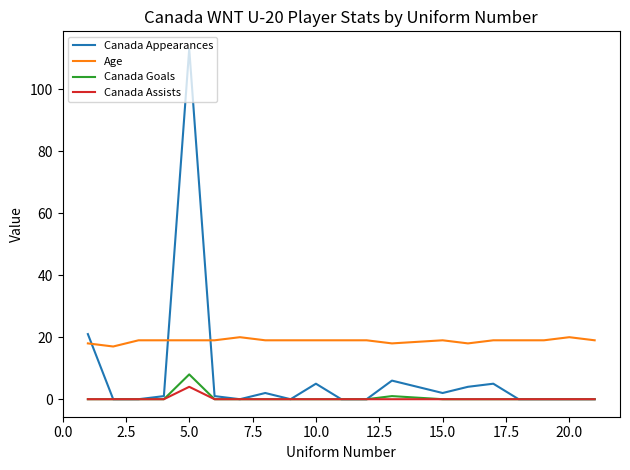

Which series has the largest range (max minus min)?

Canada Appearances